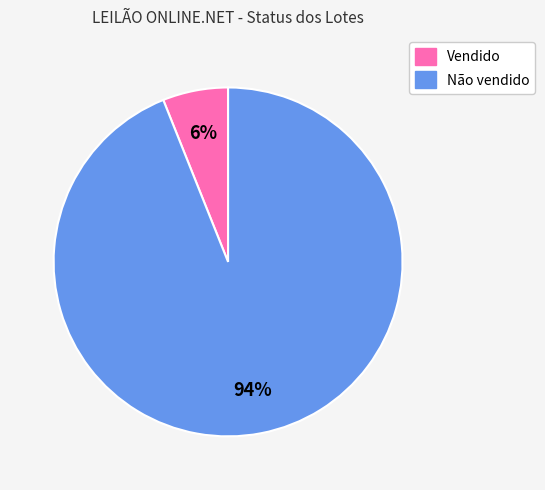

To the nearest percent, what is the average slice percentage?

50%